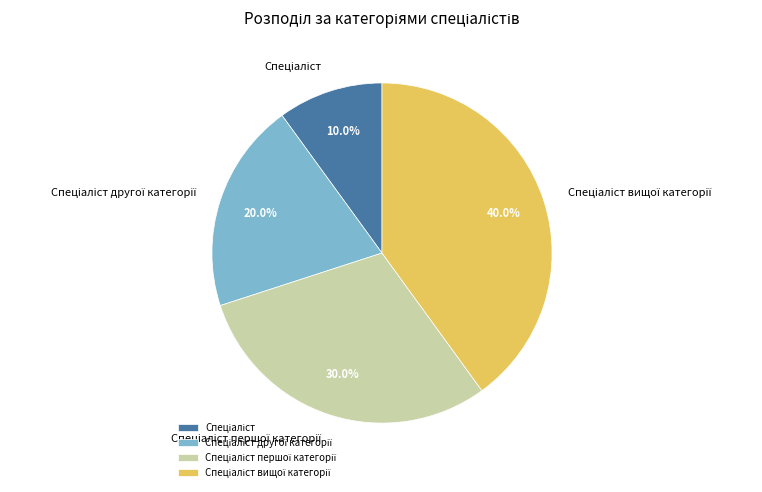

Is there a majority slice in this chart?

No